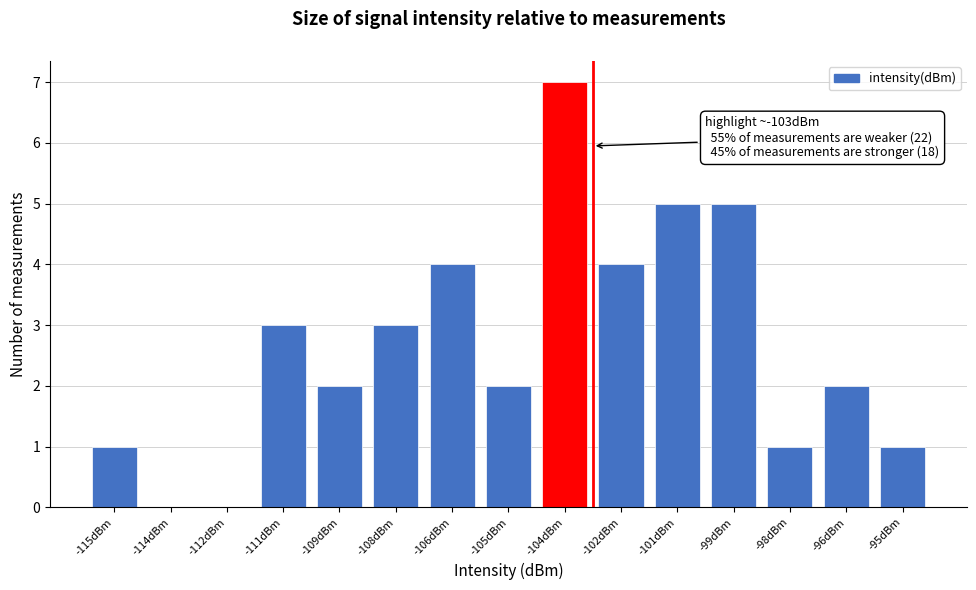

Reading left to right, transcribe all the data shown in this chart.

-115dBm=1	-114dBm=0	-112dBm=0	-111dBm=3	-109dBm=2	-108dBm=3	-106dBm=4	-105dBm=2	-104dBm=7	-102dBm=4	-101dBm=5	-99dBm=5	-98dBm=1	-96dBm=2	-95dBm=1